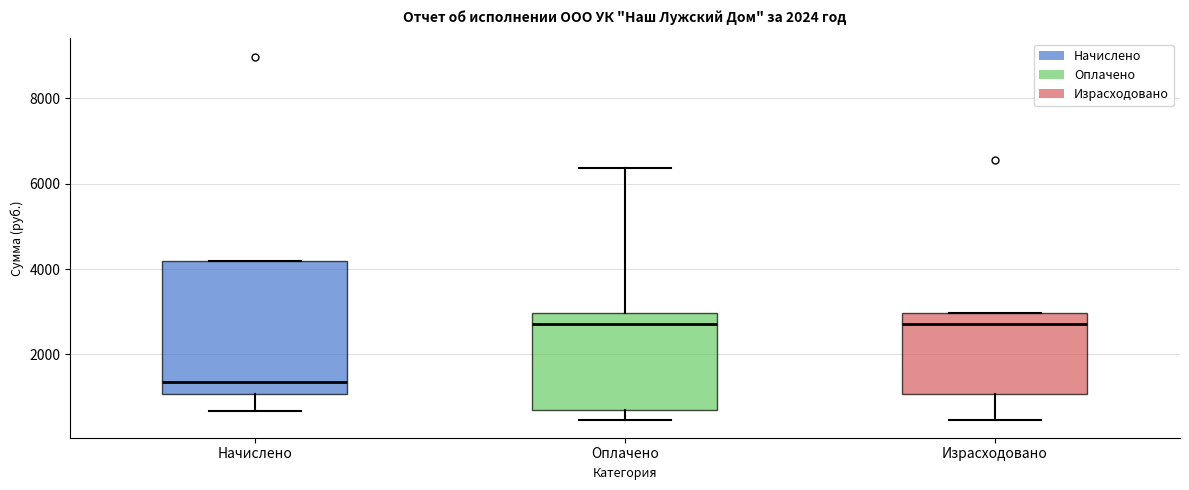

Which box is the tallest, from its lower edge to its upper edge?

Начислено